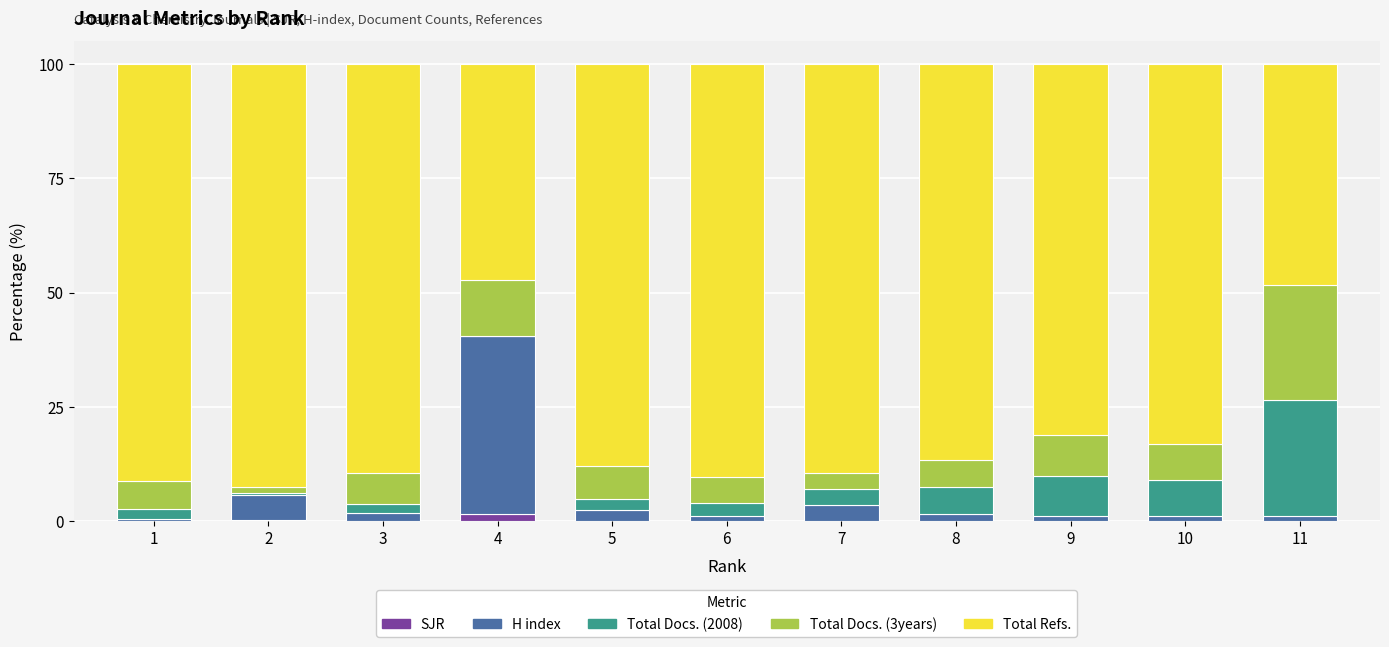

Is it true that SJR equals 0.0 at 5?

True